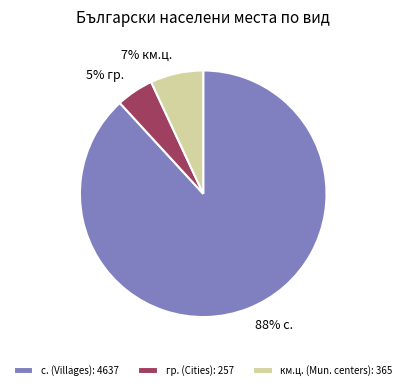

Is there a majority slice in this chart?

Yes